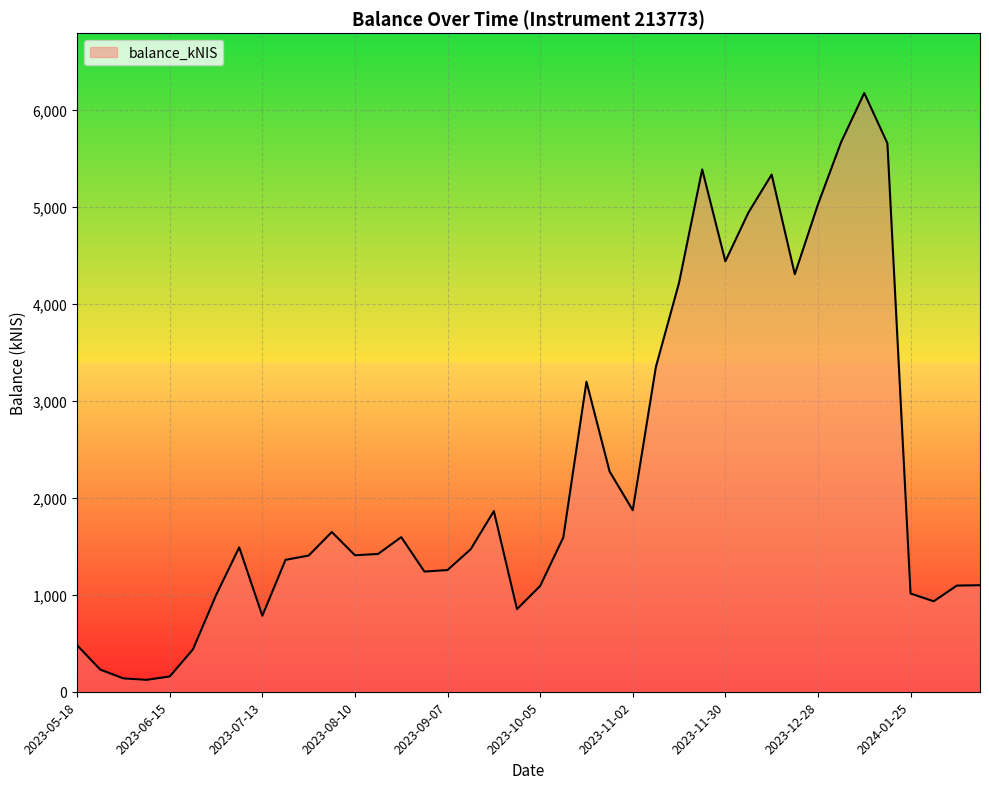

What is the maximum value shown in the chart?

6174.5